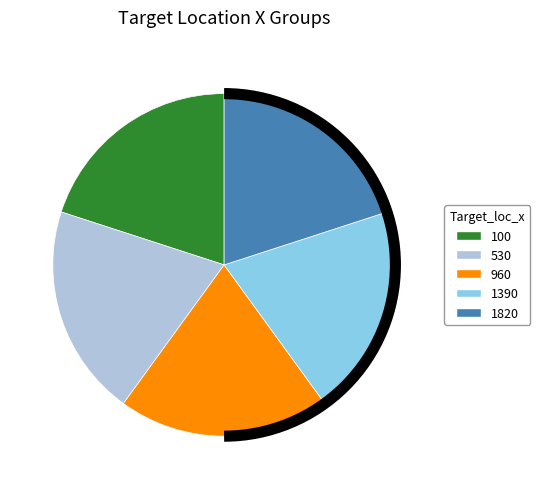

Approximately how many times larger is the value at 530 compared to 1390?

1.0